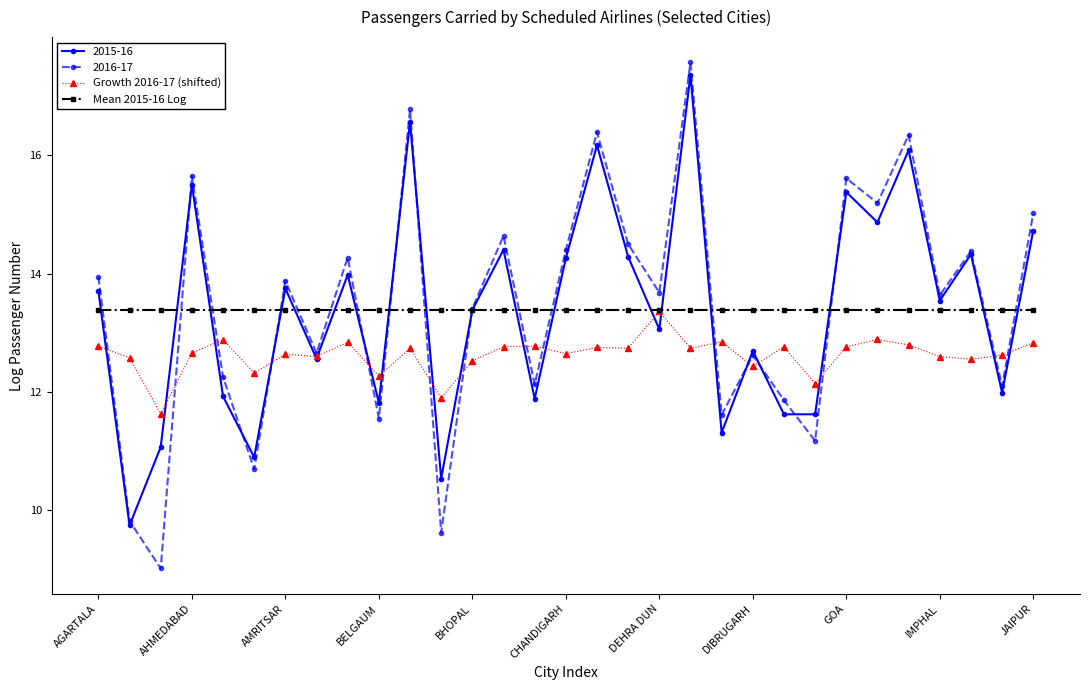

What is the difference between the maximum and second lowest values in the Growth 2016-17 (shifted) series?

1.5